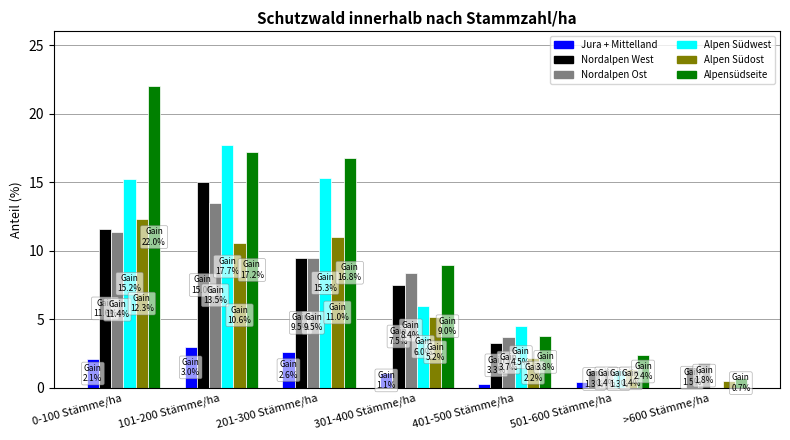

The value of Nordalpen West at 301-400 Stämme/ha is 7.5. True or false?

True